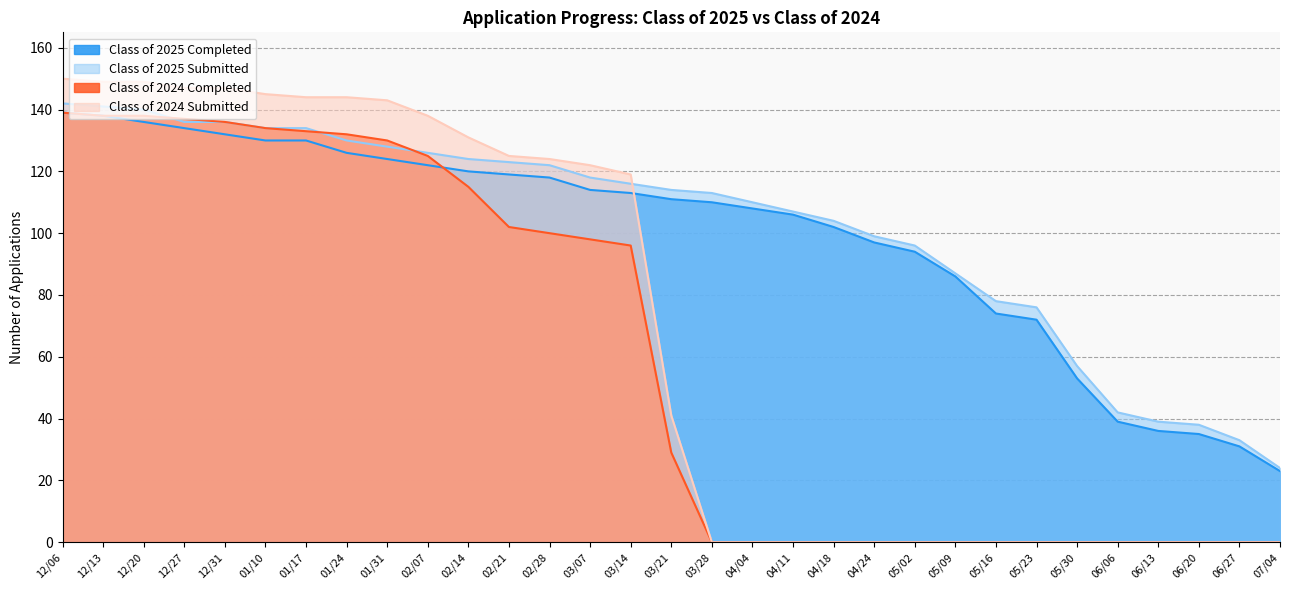

At which label is Class of 2025 Submitted closest to 83?

05/09